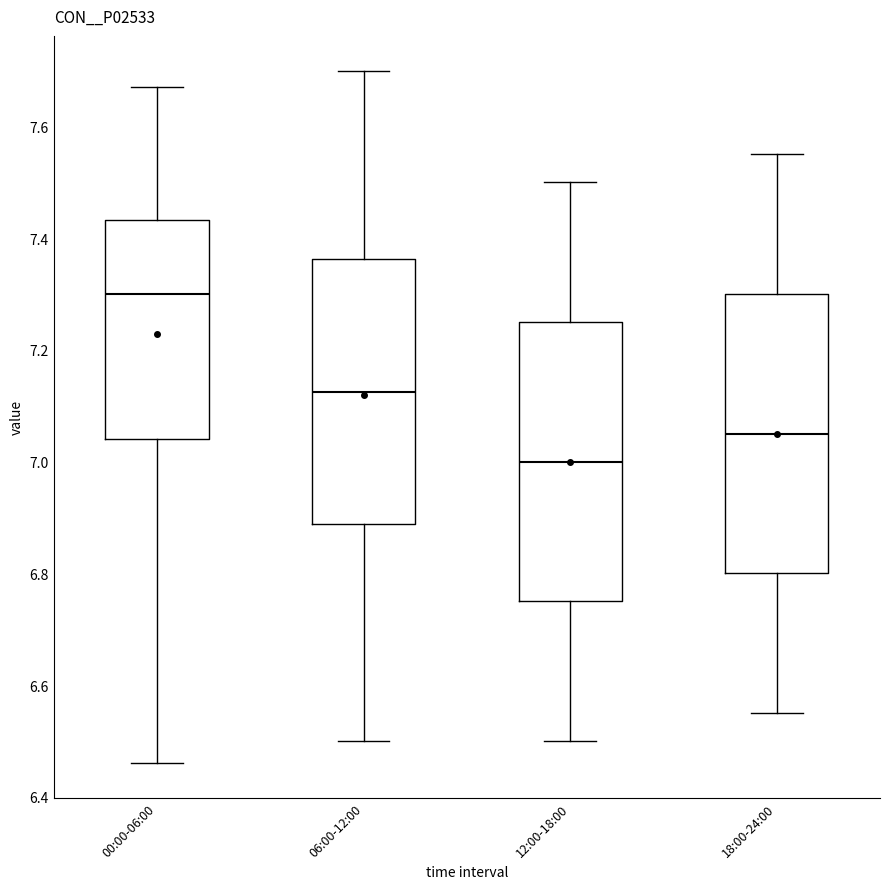

Reading left to right, read every box against the y-axis: the position of its median line, the range the box covers, and the ends of its whiskers. The values are not printed on the chart, so give them approximately, as read against the axis.

00:00-06:00: median 7.30, box 7.04 to 7.44, whiskers 6.46 to 7.68
06:00-12:00: median 7.12, box 6.88 to 7.36, whiskers 6.50 to 7.70
12:00-18:00: median 7.00, box 6.76 to 7.26, whiskers 6.50 to 7.50
18:00-24:00: median 7.06, box 6.80 to 7.30, whiskers 6.56 to 7.56